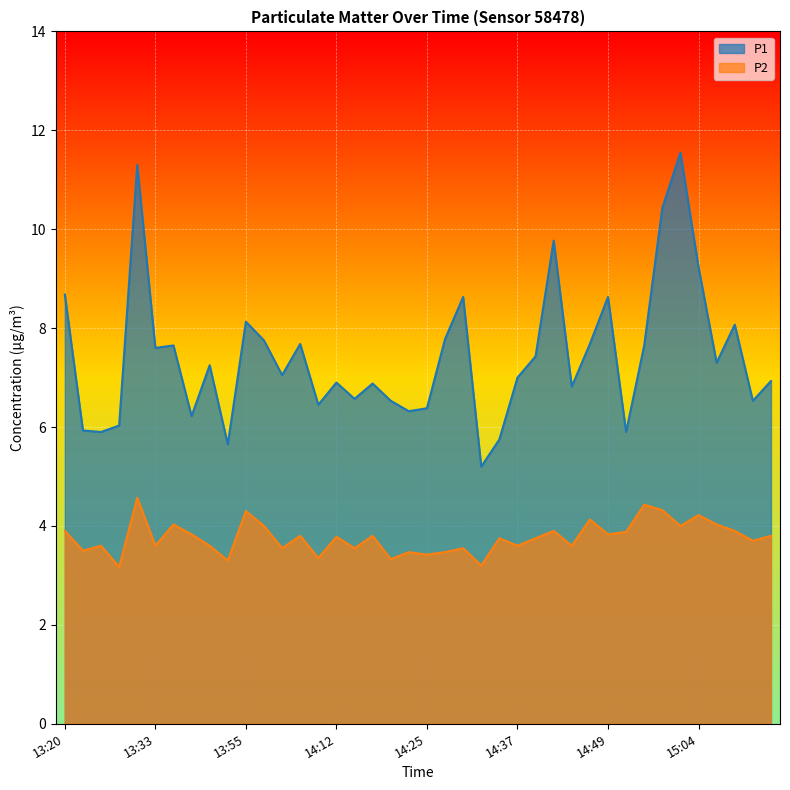

What are all the series names shown in the legend?

P1, P2